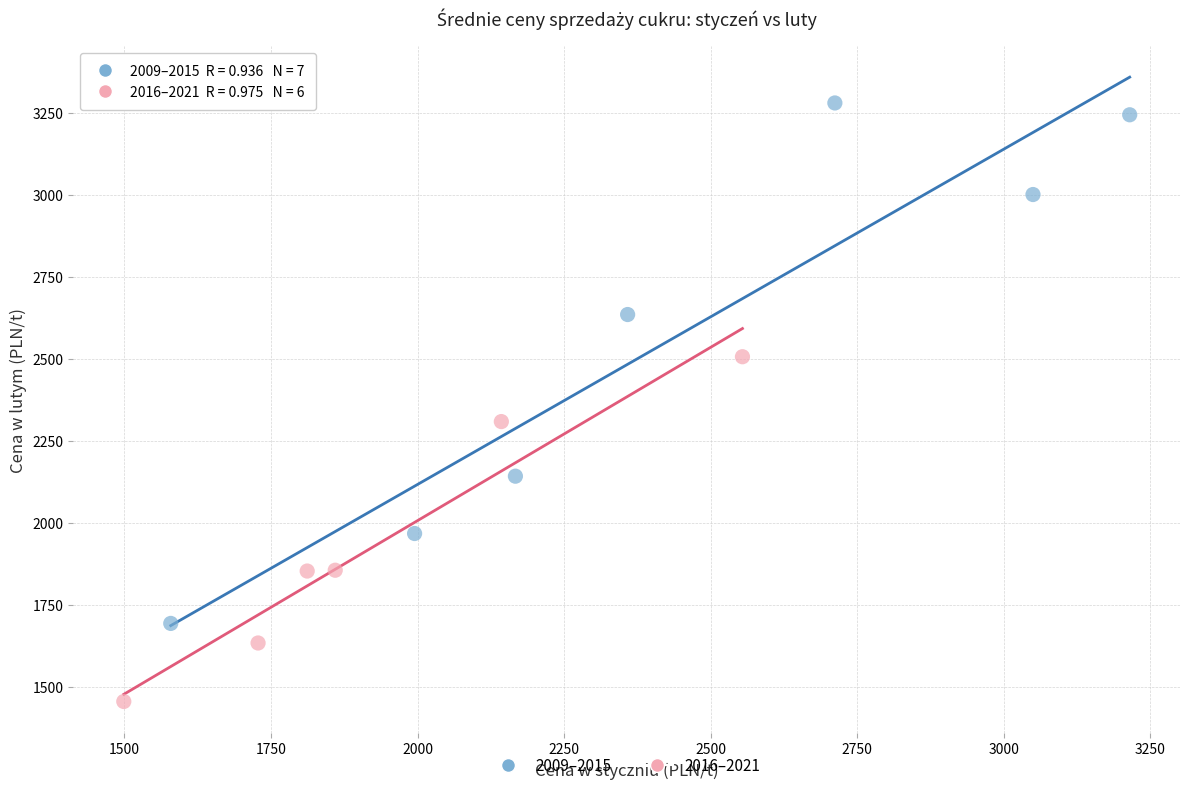

Which series reaches the maximum Y coordinate?

2009–2015